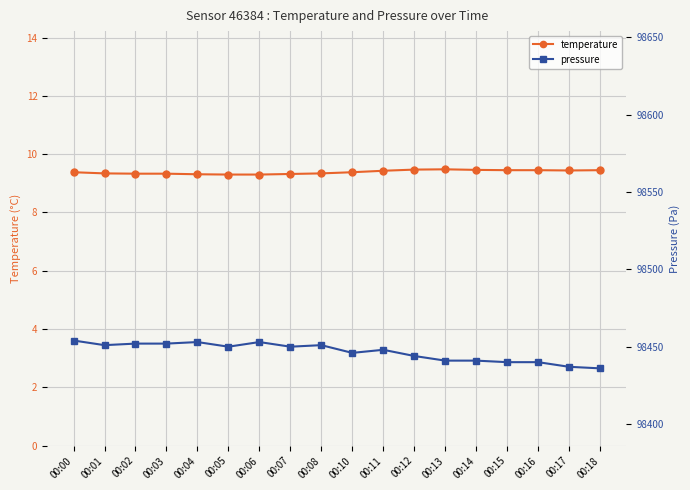

At how many categories does at least one series exceed 89175?

18